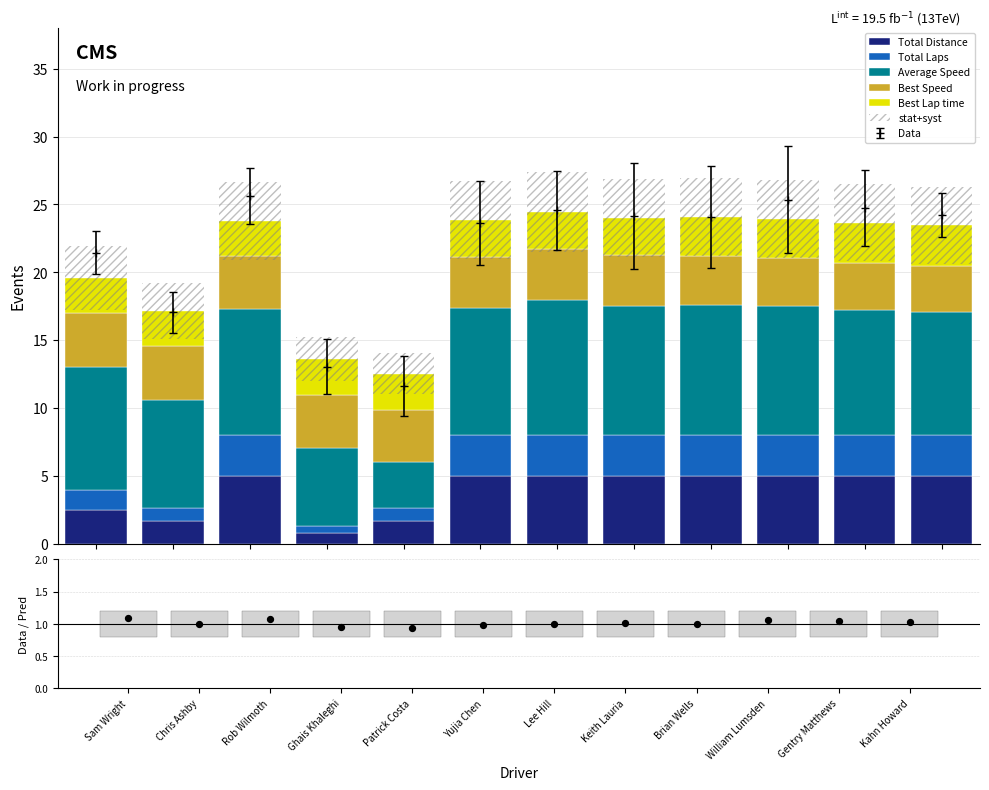

Which series has the largest total across all categories?

Average Speed